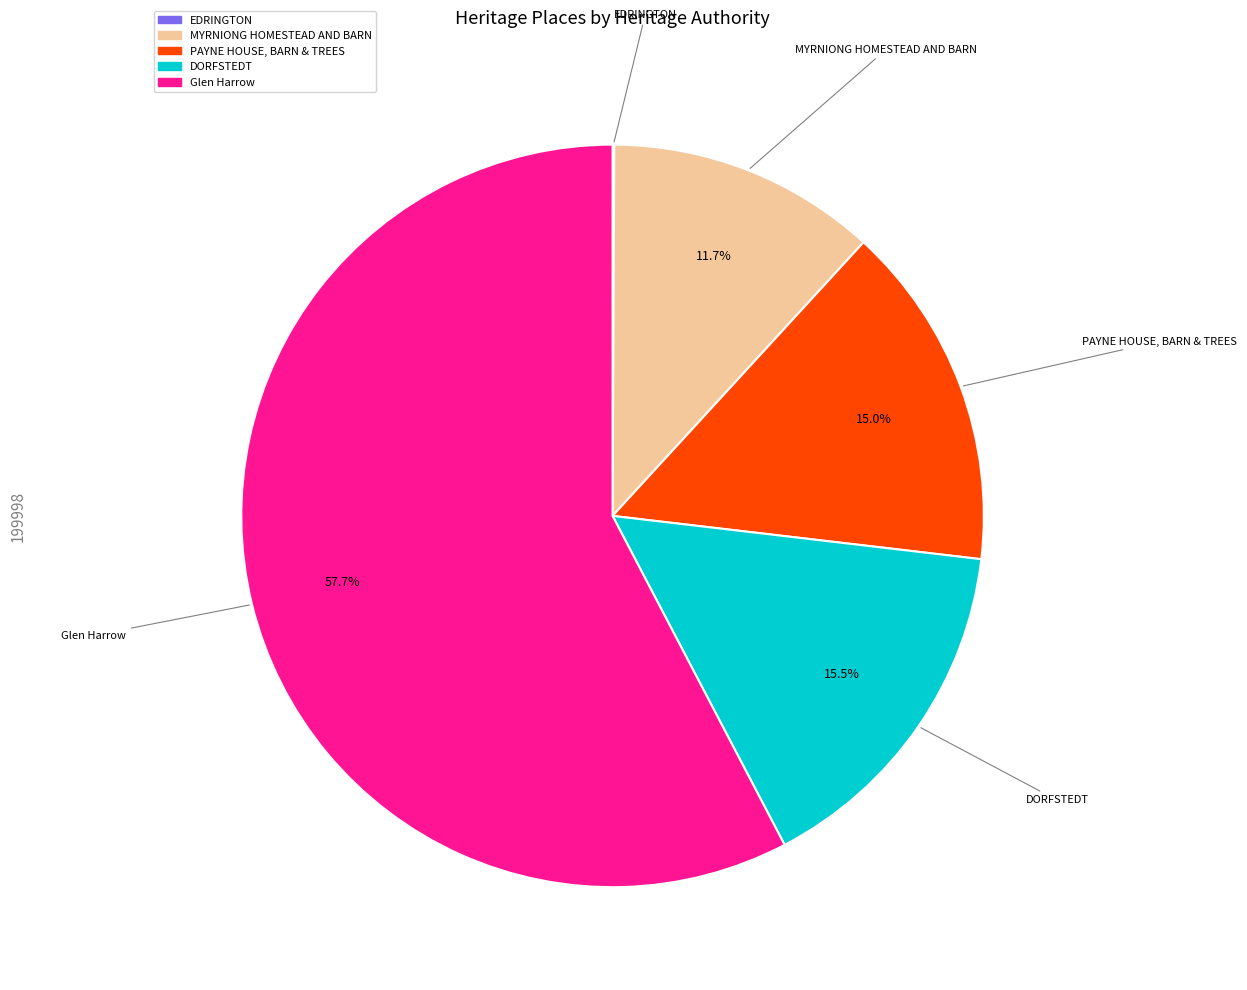

Which slice is the largest?

Glen Harrow